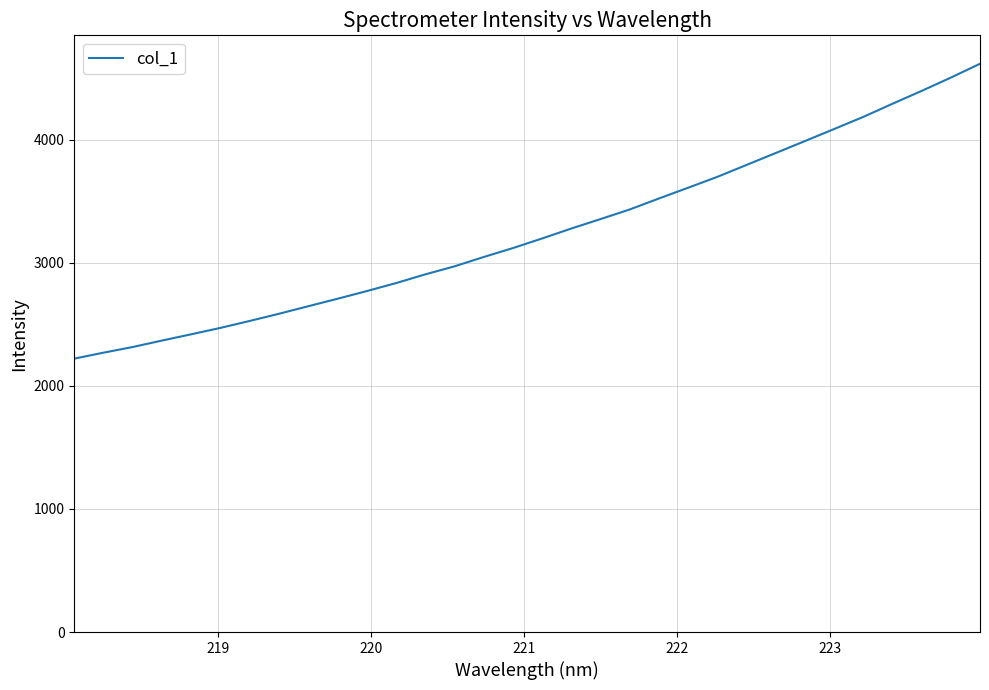

What is the greatest value displayed?

4618.8